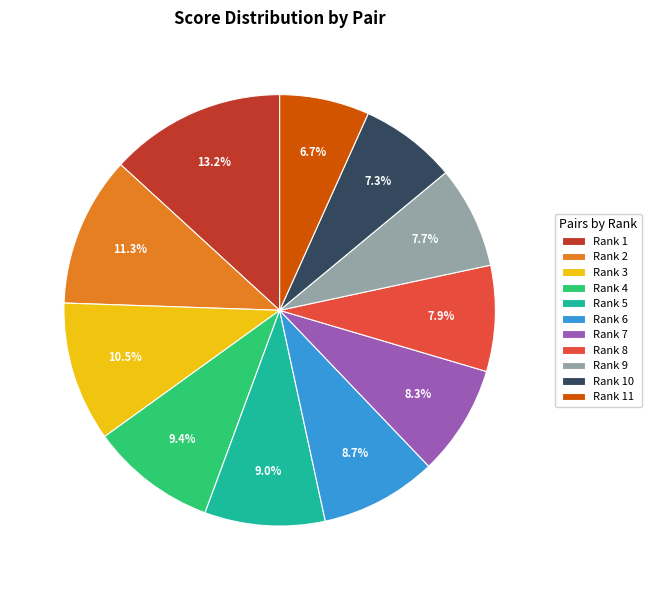

Does Rank 7 account for over 50% of the chart?

No